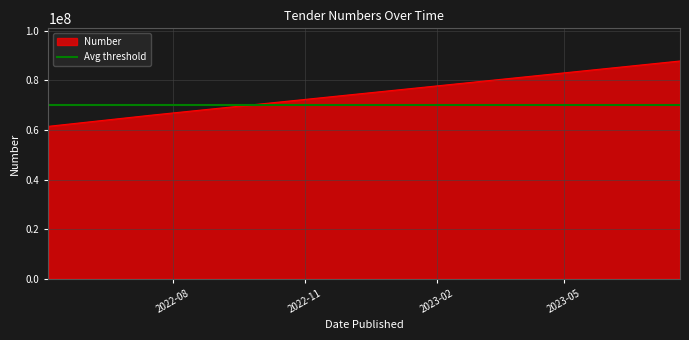

Which label corresponds to the smallest value in the chart?

2022-05-06